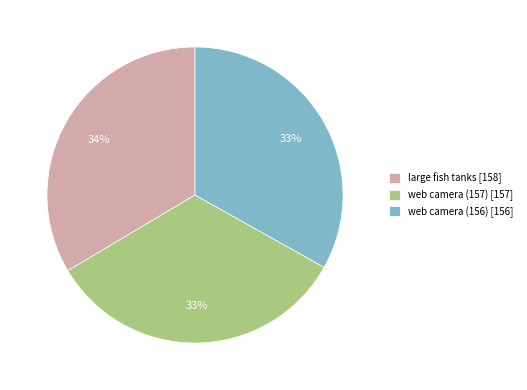

Is it true that large fish tanks [158] is 34% of the pie?

True